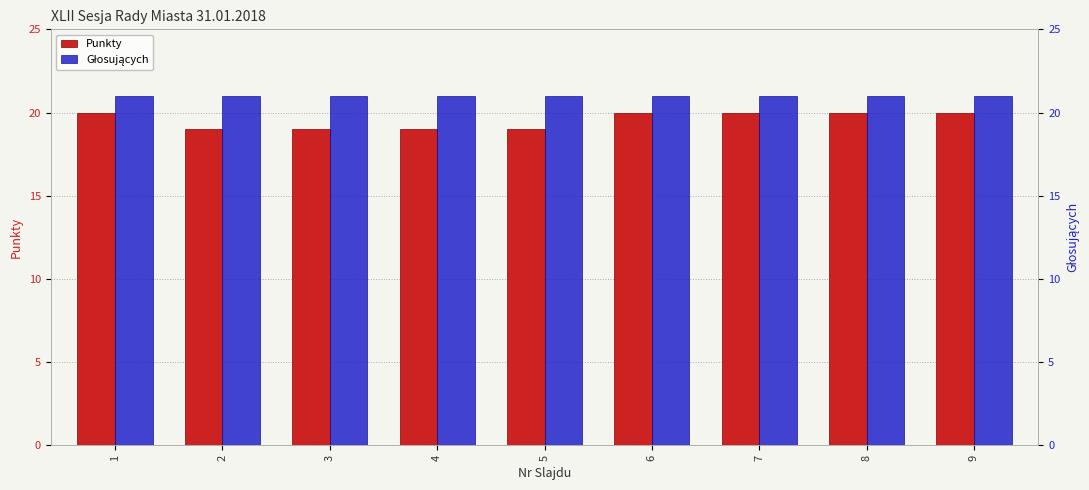

At 8, list the series in order from largest to smallest.

Głosujących, Punkty